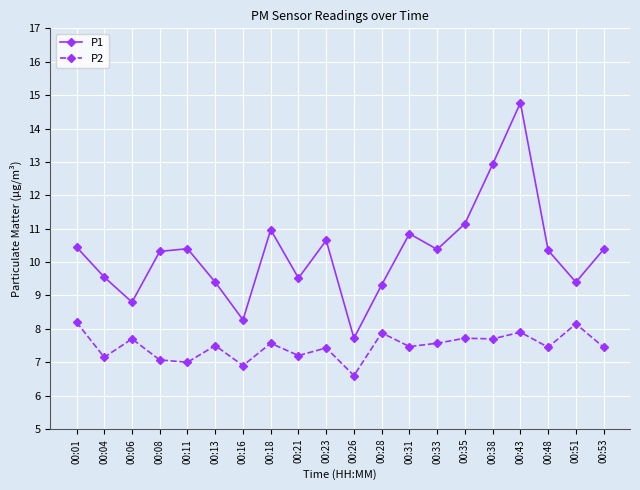

What is the value of the P2 point at the 20th from the left?

7.5